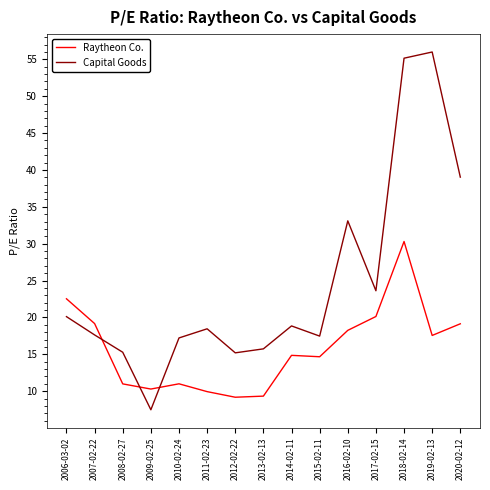

Where is the first local minimum for Capital Goods?

2009-02-25